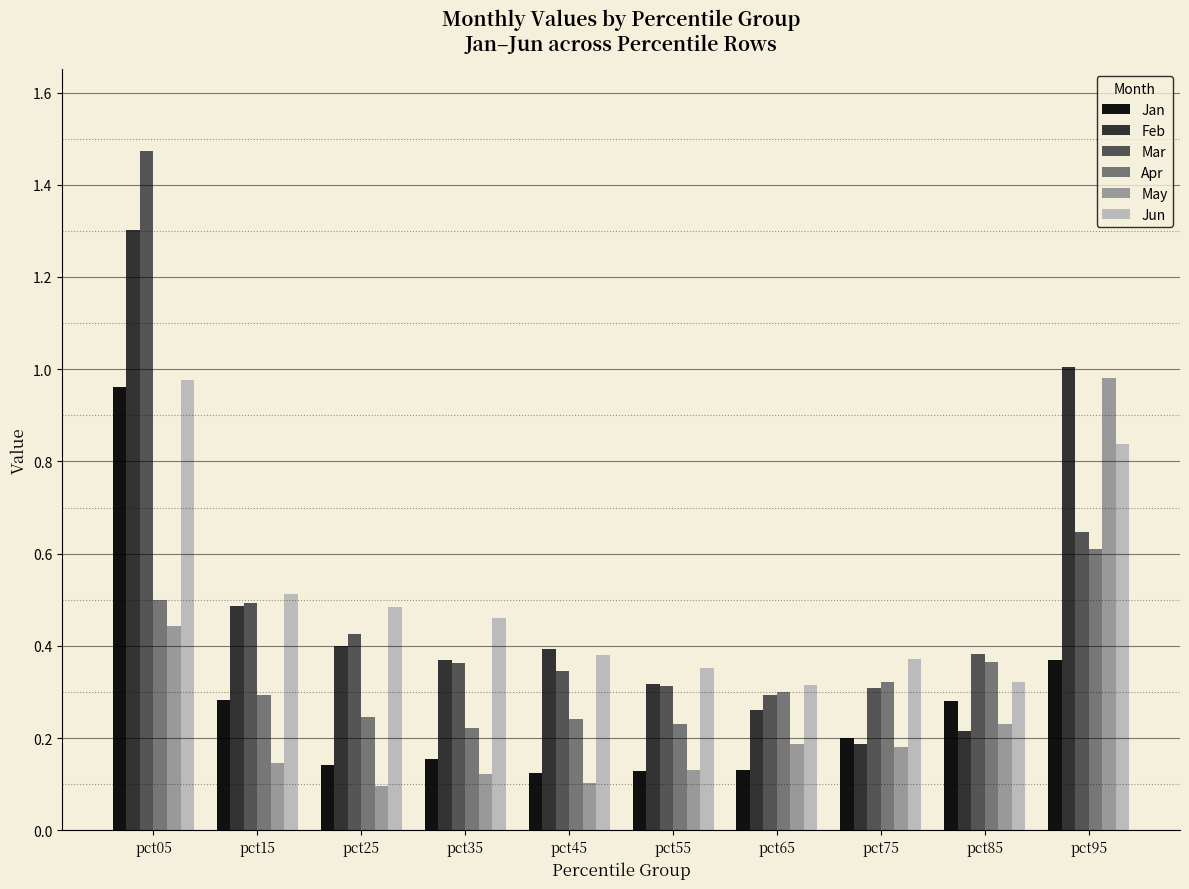

The value of May at pct35 is 0.2. True or false?

False